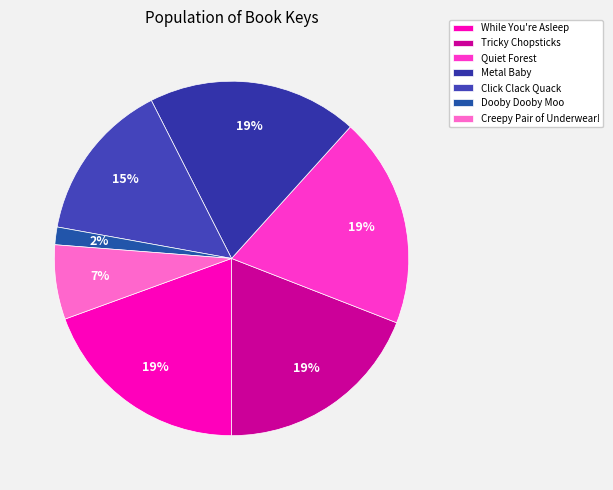

To the nearest percent, what percentage of the pie is Creepy Pair of Underwear!?

7%